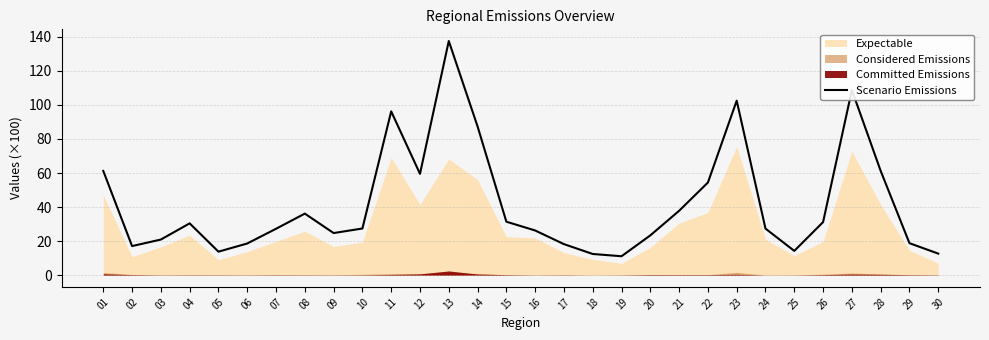

True or false: the data has more than 2 interior local peaks.

True